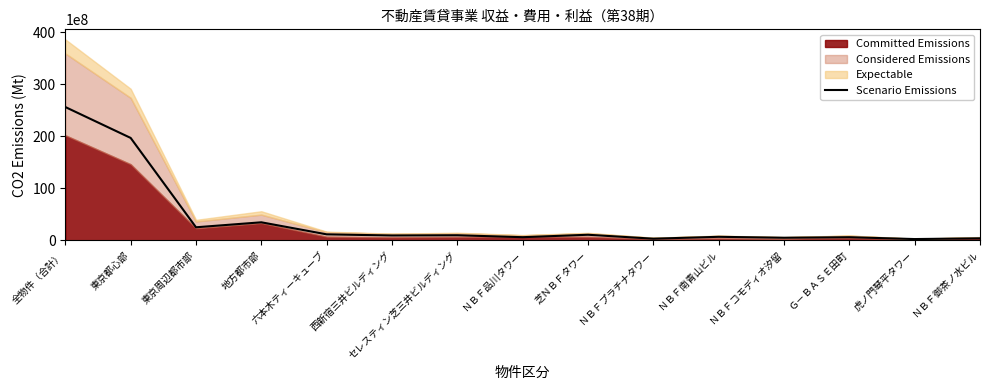

At which label does the data first exceed 913000000?

全物件（合計）